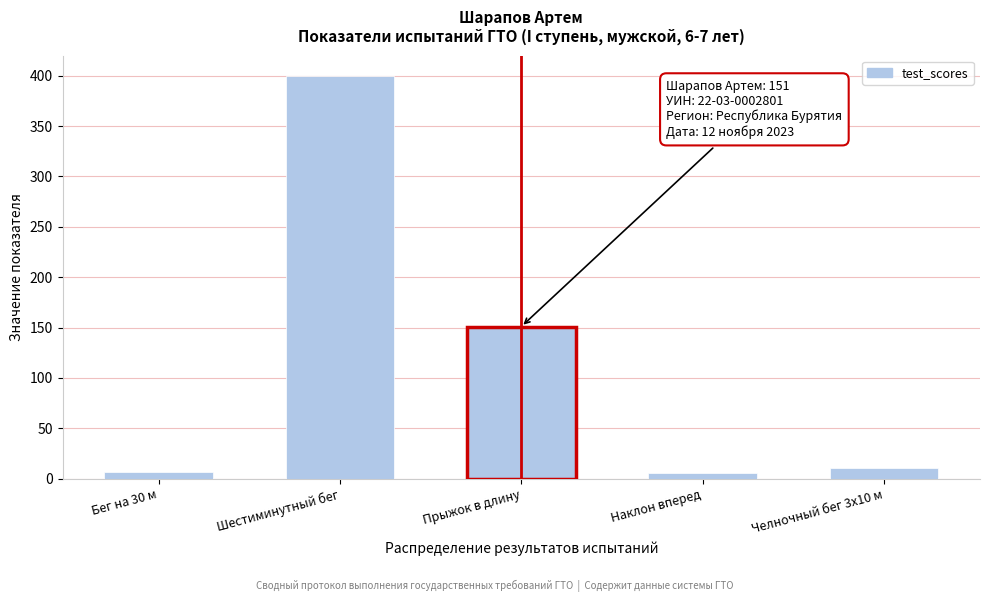

Between Шестиминутный бег and Челночный бег 3х10 м, which is larger?

Шестиминутный бег